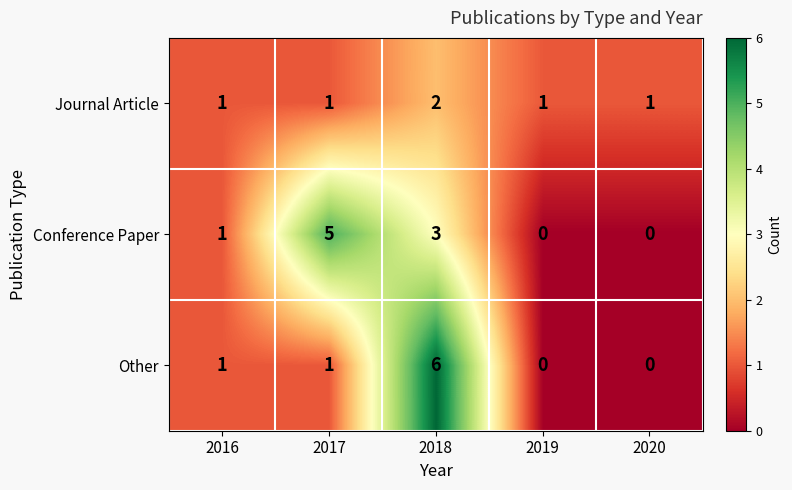

List the series in order of their overall mean, highest first.

Conference Paper, Other, Journal Article